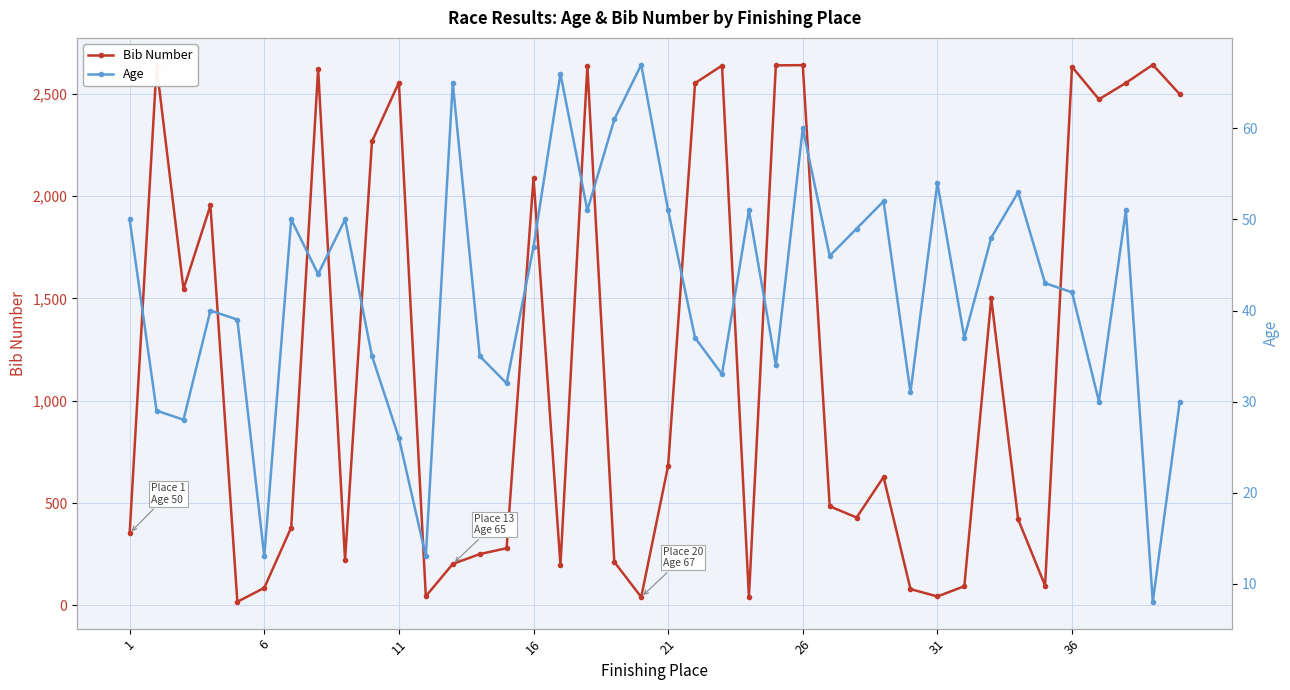

How many data points in Bib Number are less than 627?

20